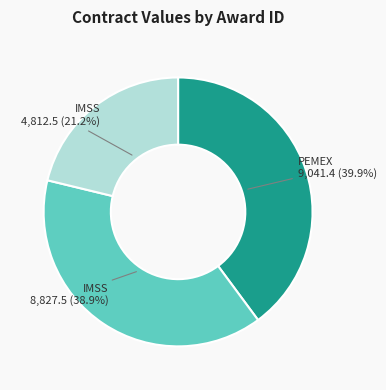

How many slices are in this pie chart?

3